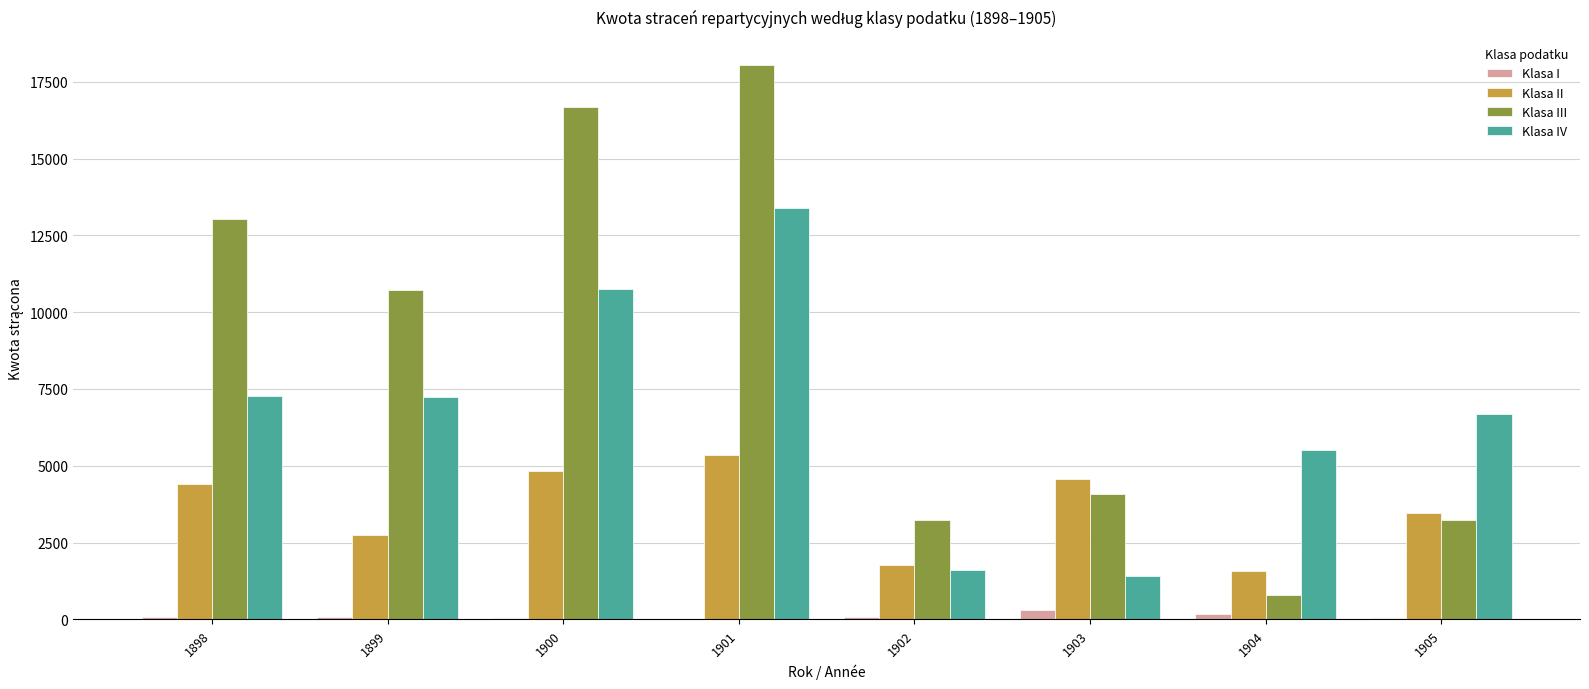

Count the number of data series in this chart.

4